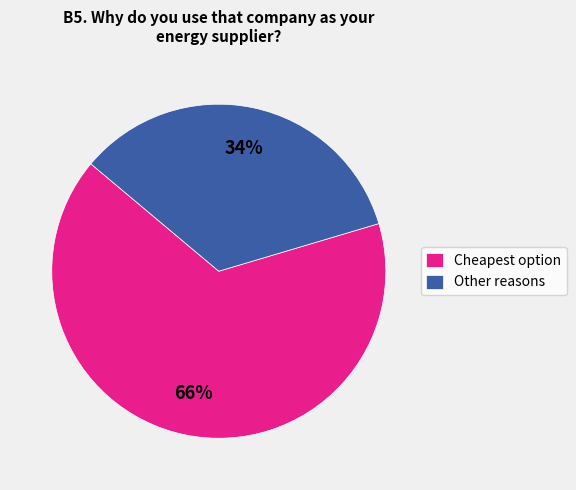

To the nearest percent, what is the combined percentage of Other reasons and Cheapest option?

100%